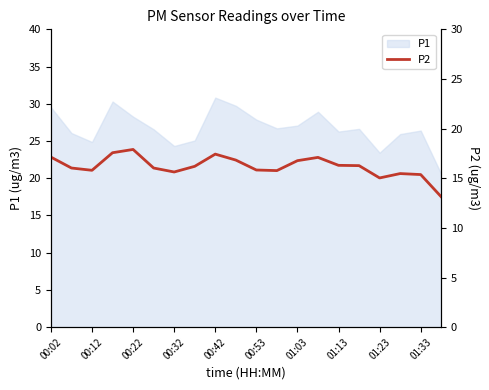

The value of P1 at 00:12 is 9.4. True or false?

False